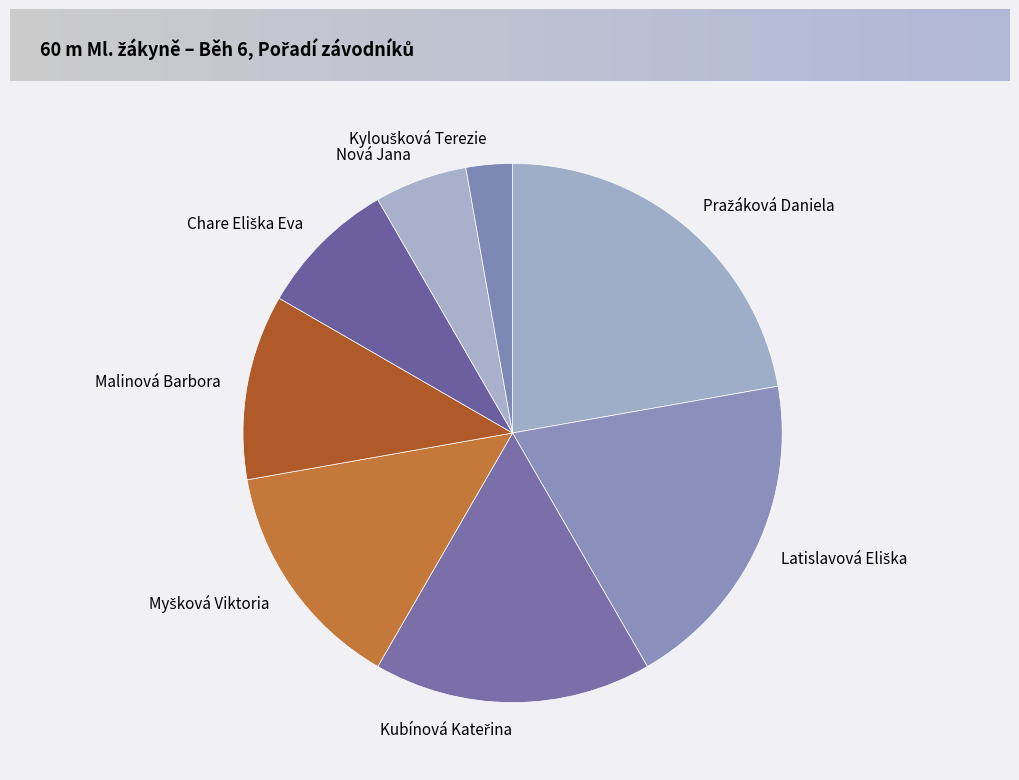

Is it true that Nová Jana is 6% of the pie?

True